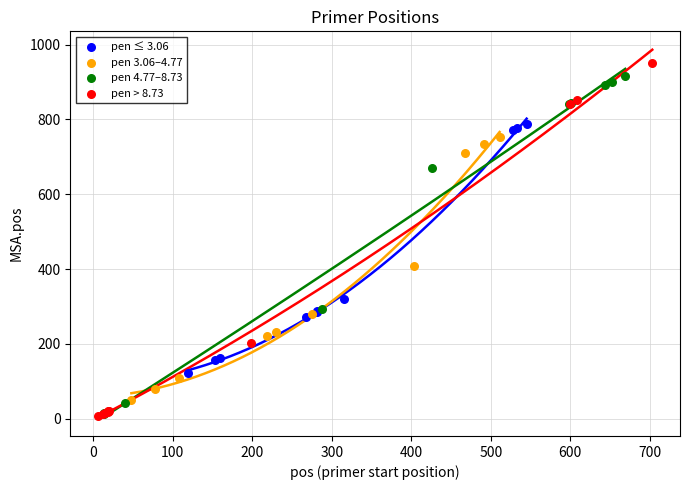

Which series has the widest spread of Y values?

pen > 8.73